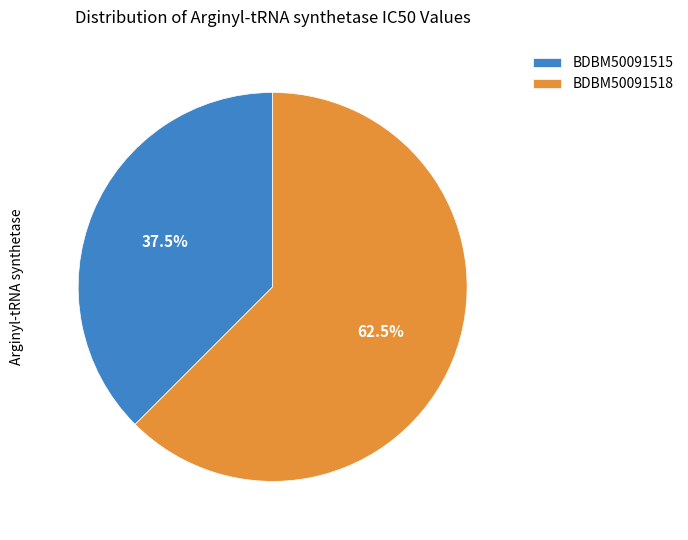

To the nearest percent, what is the average slice percentage?

50%